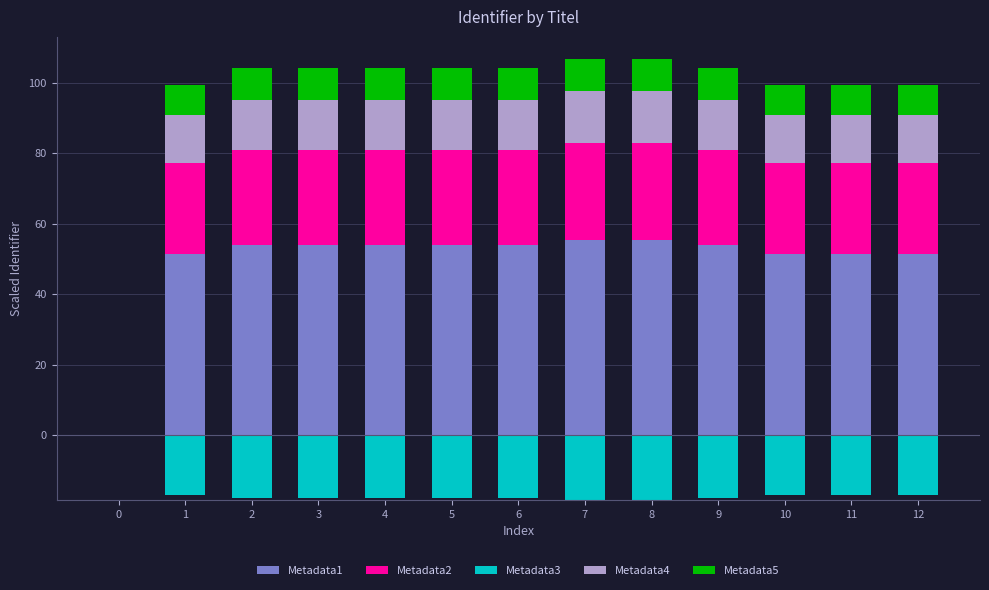

Between 2 and 10, which series saw the biggest shift?

Metadata1